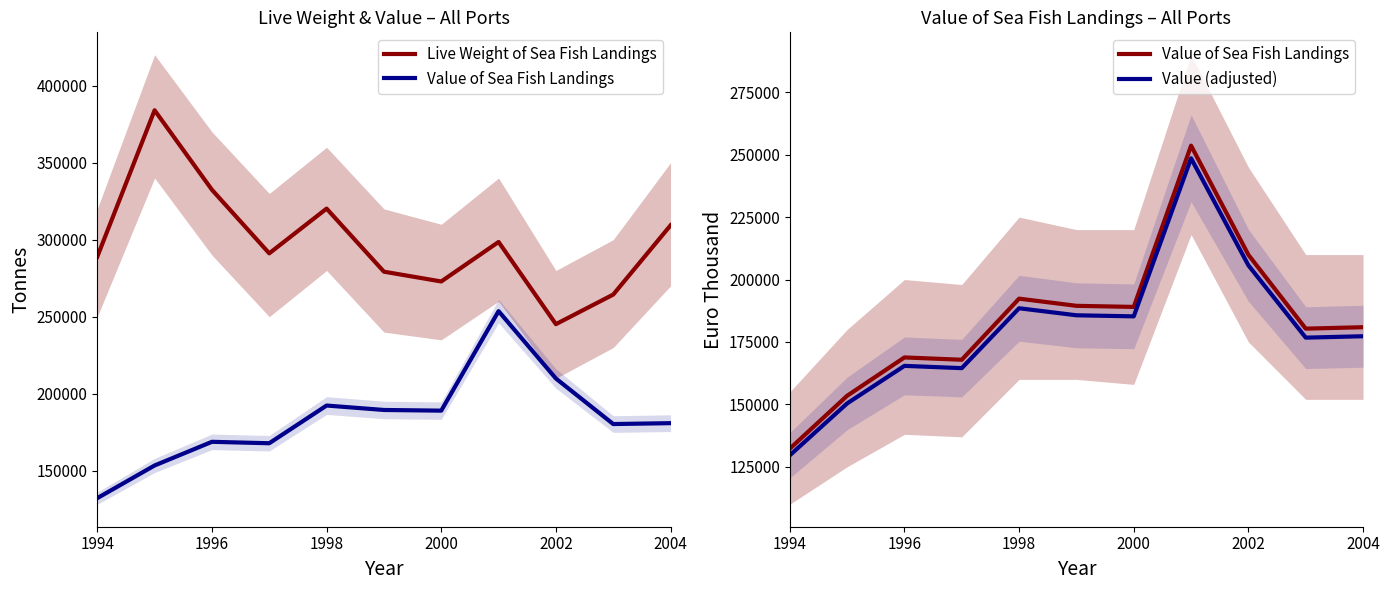

The Live Weight of Sea Fish Landings series shows 92093.1 at 7. True or false?

False